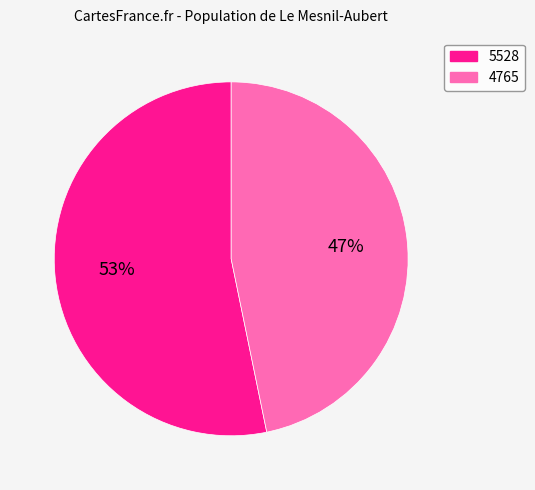

Which slice represents more than half of the pie?

5528